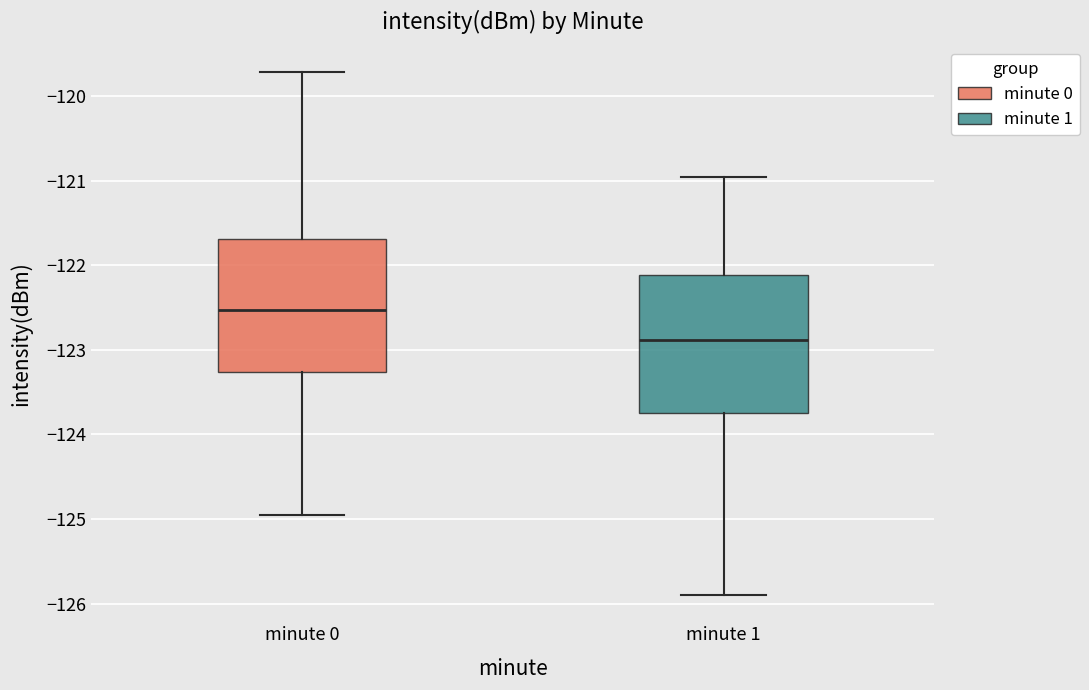

Reading left to right, transcribe this box plot: for each box, give where its median line is, the range the box spans, and where its two whiskers end, as read against the y-axis. The values are not printed on the chart, so give them approximately, as read against the axis.

minute 0: median -122.5, box -123.3 to -121.7, whiskers -125.0 to -119.7
minute 1: median -122.9, box -123.7 to -122.1, whiskers -125.9 to -121.0